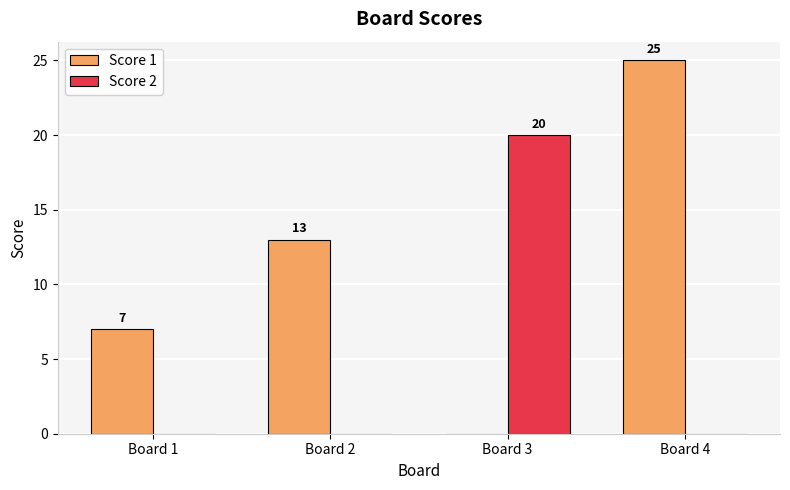

What is the spread (max minus min) of values at Board 4?

25